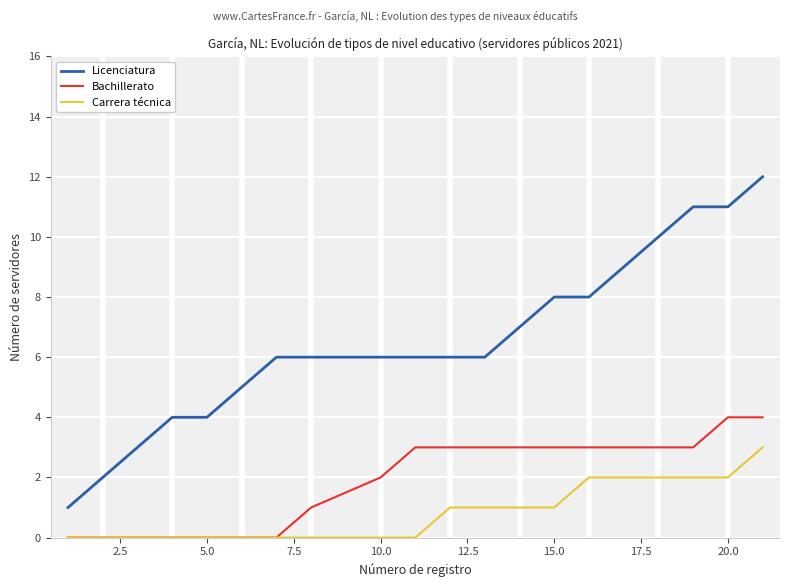

What is the lowest value of the Licenciatura series?

1